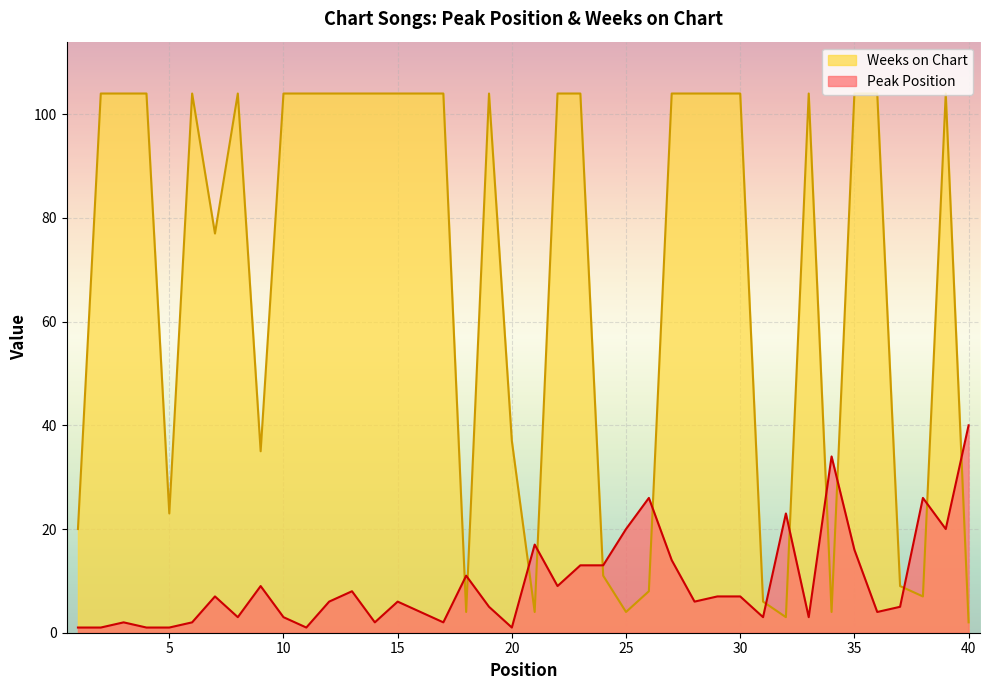

Reading left to right, transcribe all the data shown in this chart.

Peak Position: 1=1	2=1	3=2	4=1	5=1	6=2	7=7	8=3	9=9	10=3	11=1	12=6	13=8	14=2	15=6	16=4	17=2	18=11	19=5	20=1	21=17	22=9	23=13	24=13	25=20	26=26	27=14	28=6	29=7	30=7	31=3	32=23	33=3	34=34	35=16	36=4	37=5	38=26	39=20	40=40
Weeks on Chart: 1=20	2=104	3=104	4=104	5=23	6=104	7=77	8=104	9=35	10=104	11=104	12=104	13=104	14=104	15=104	16=104	17=104	18=4	19=104	20=37	21=4	22=104	23=104	24=11	25=4	26=8	27=104	28=104	29=104	30=104	31=6	32=3	33=104	34=4	35=104	36=104	37=9	38=7	39=104	40=2